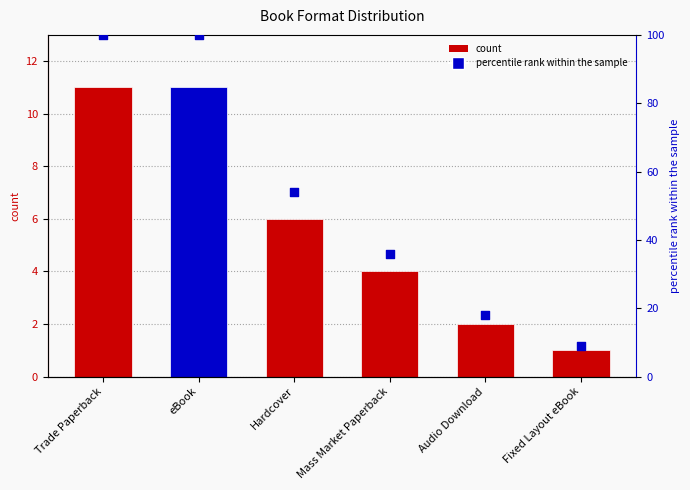

What is the total value across all series at Fixed Layout eBook?

10